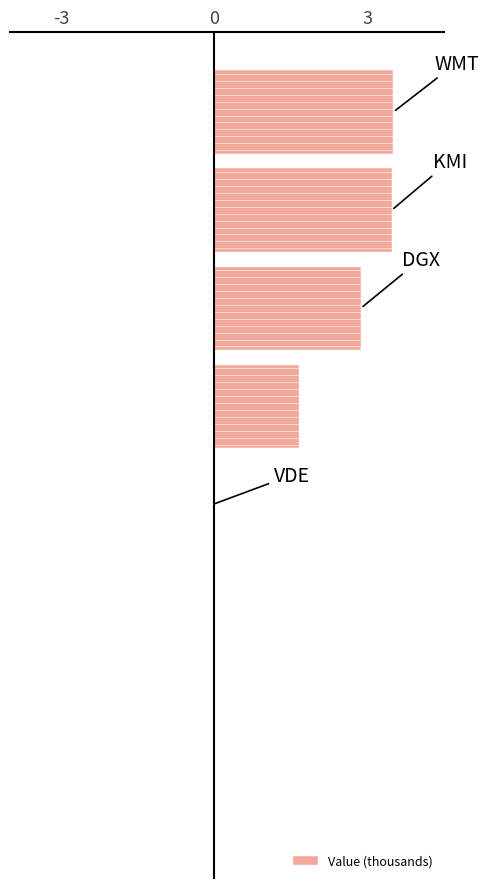

What is the sum of all values?

11.4